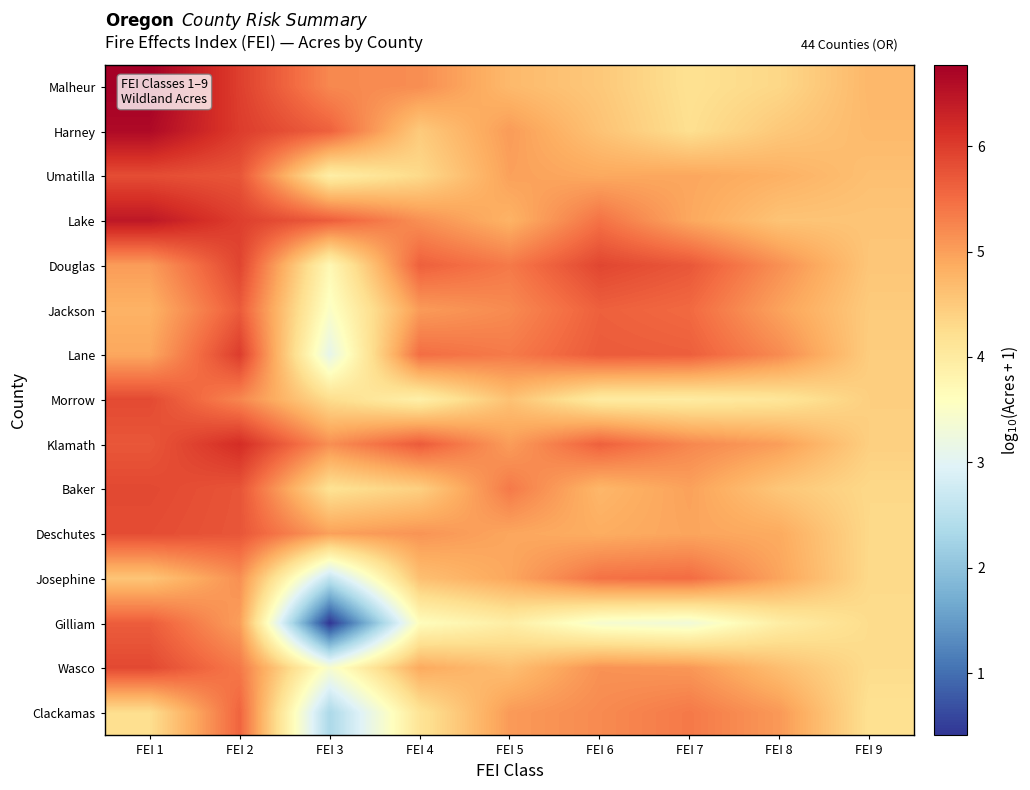

At which category does the chart reach its minimum across all series?

FEI 3